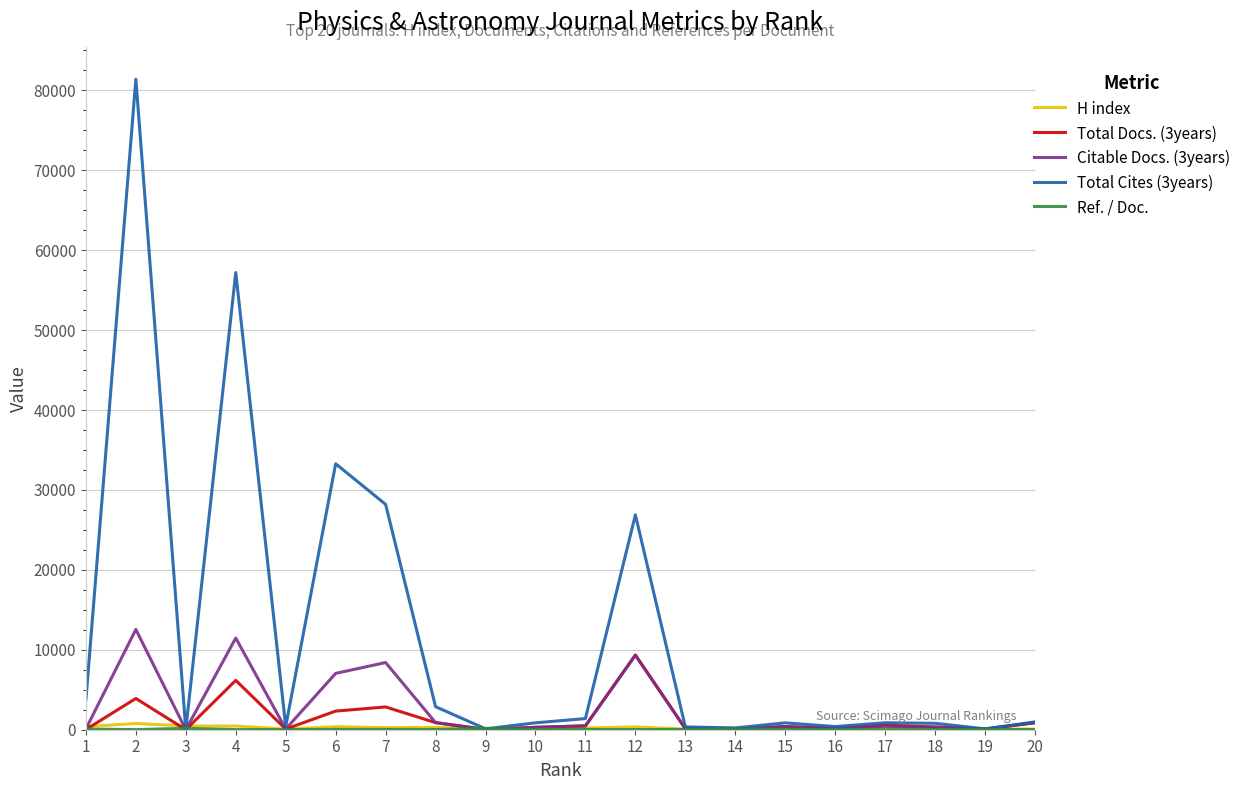

The value of Total Docs. (3years) at 12 is 9345. True or false?

True